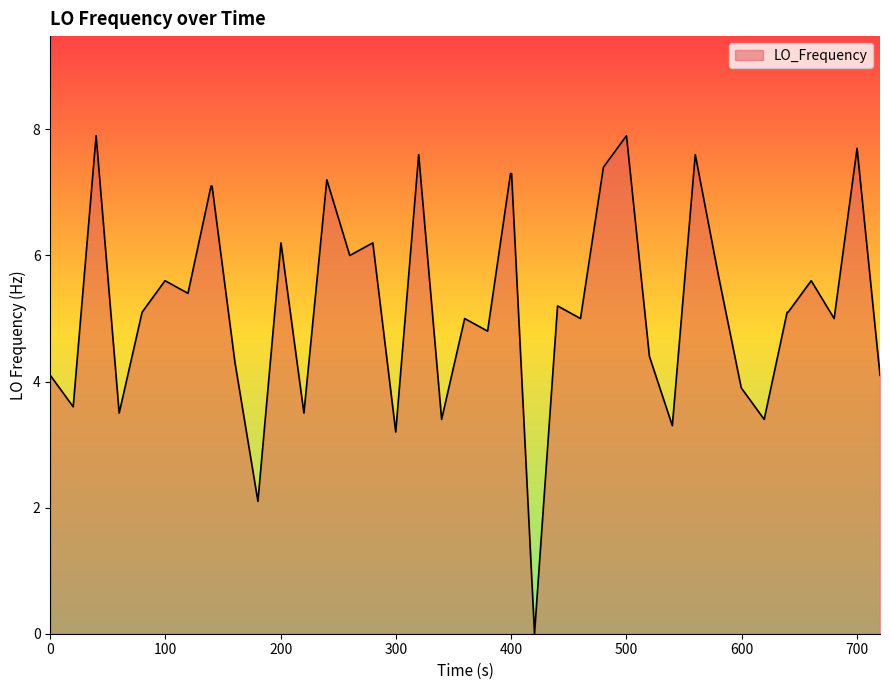

How many distinct data groups are displayed?

1